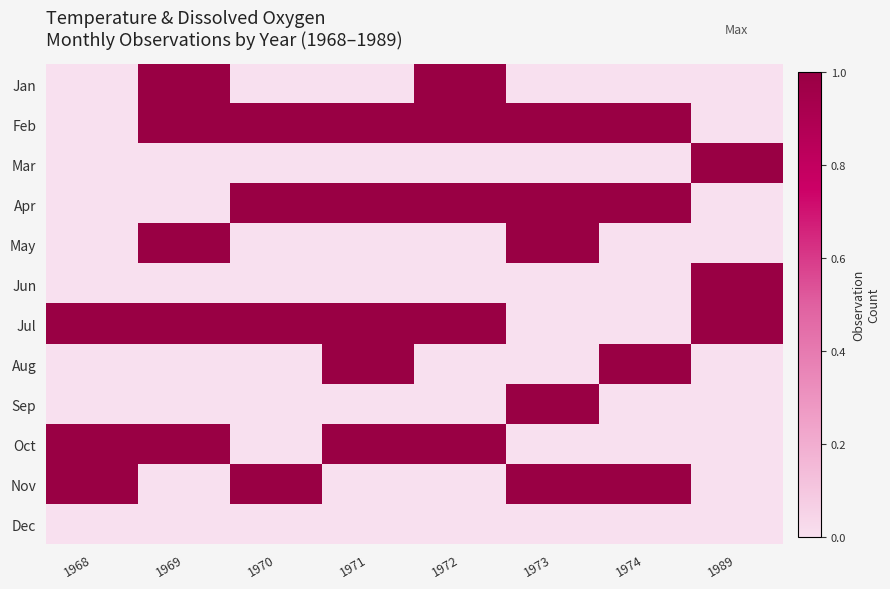

At how many categories does at least one series exceed 0?

8